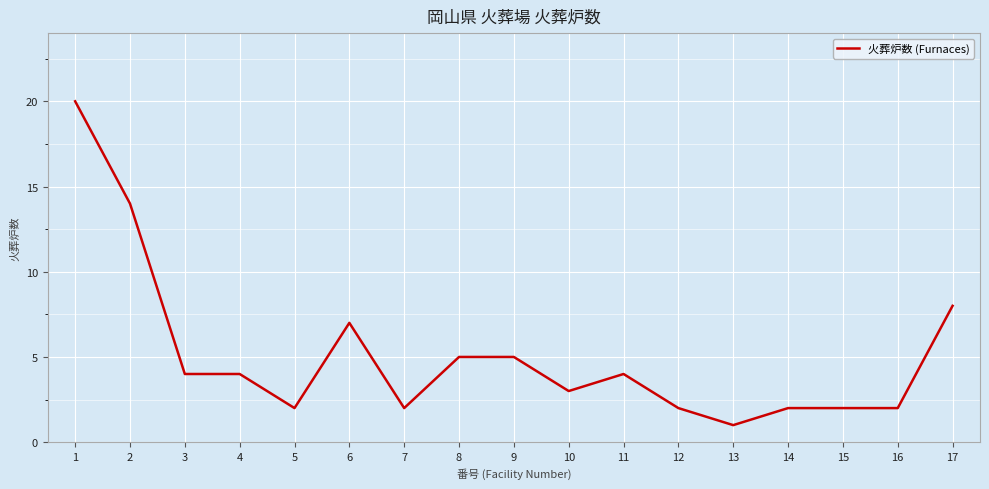

What is the change in value from 3 to 15?

-2